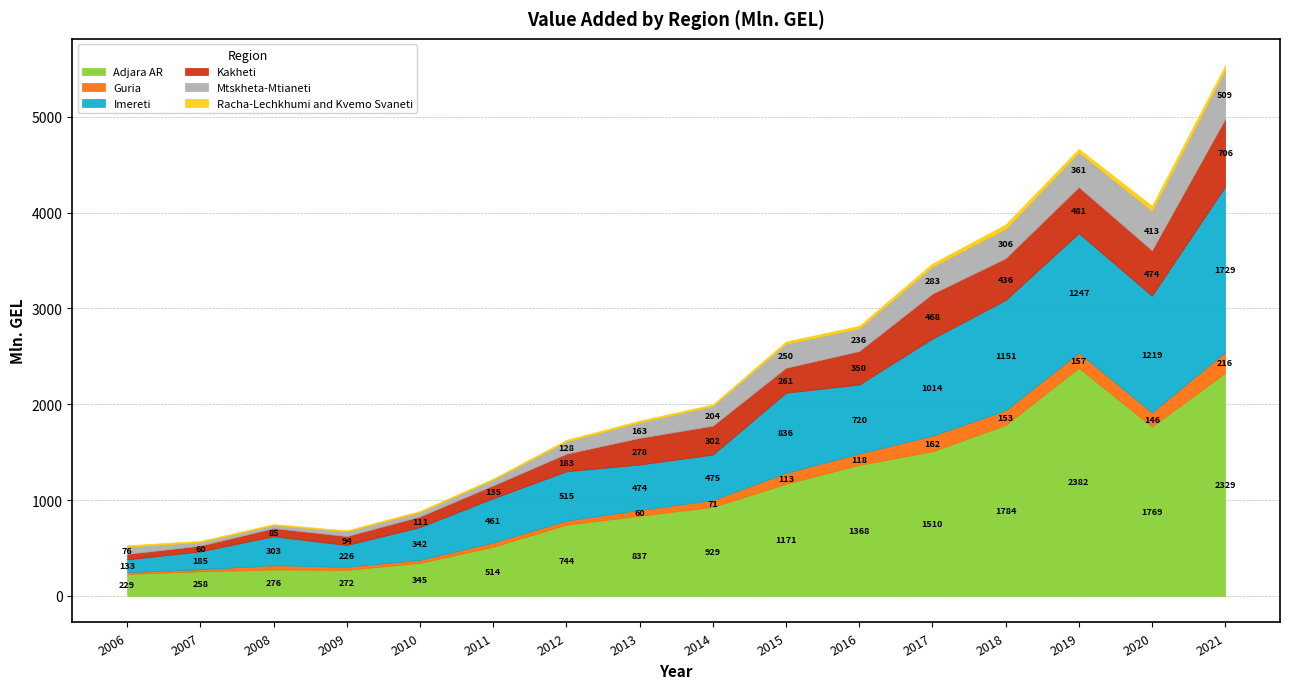

At which label does Adjara AR first exceed 929?

2014